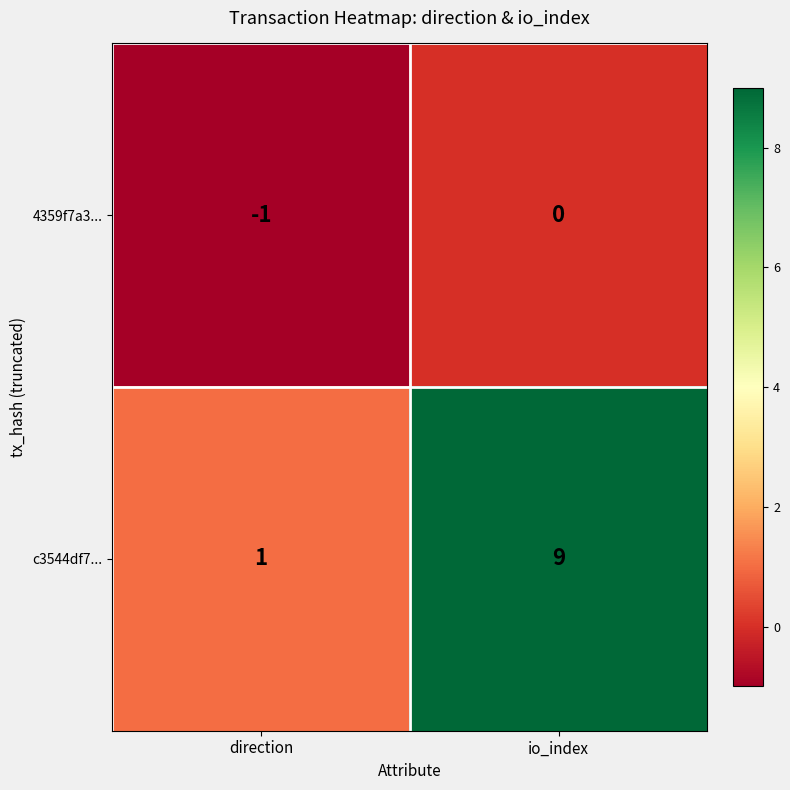

What is the total value across all series at io_index?

9